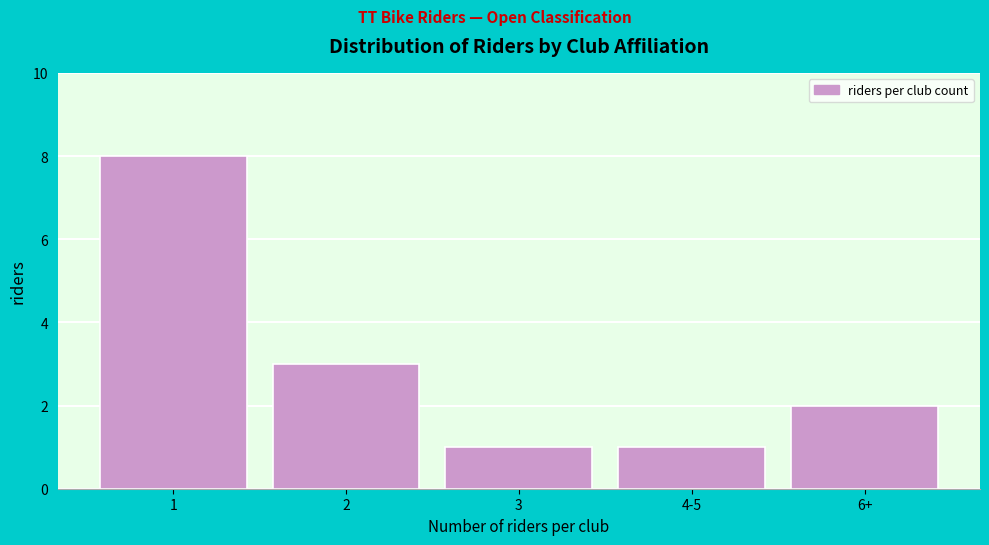

Reading left to right, extract all data points from this chart.

8	3	1	1	2